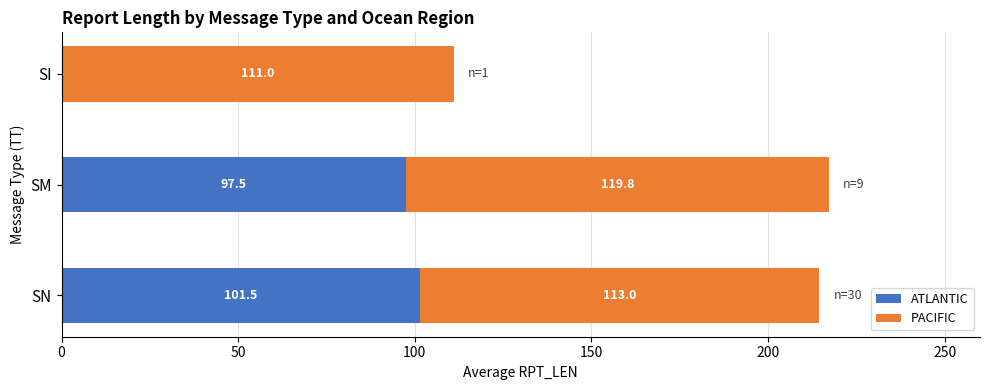

What is the total value across all series at SM?

217.3